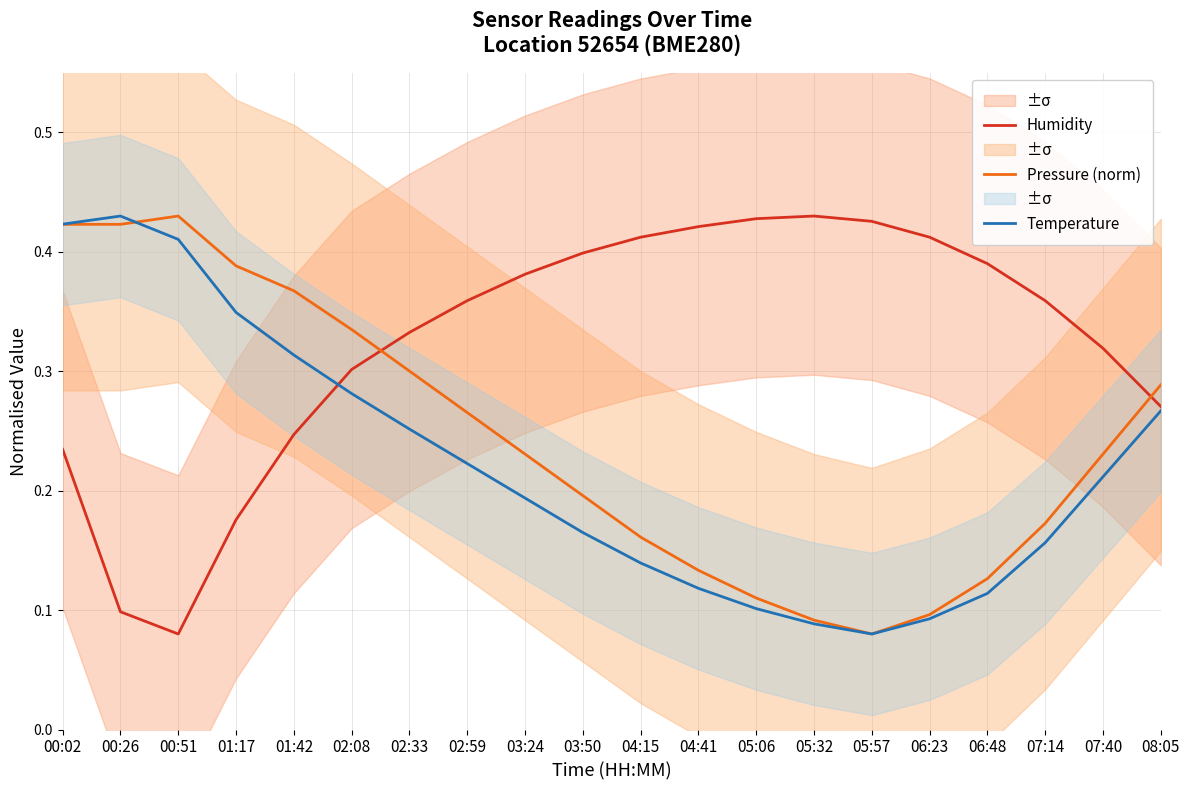

What is the label of the 11th point from the left?

04:15